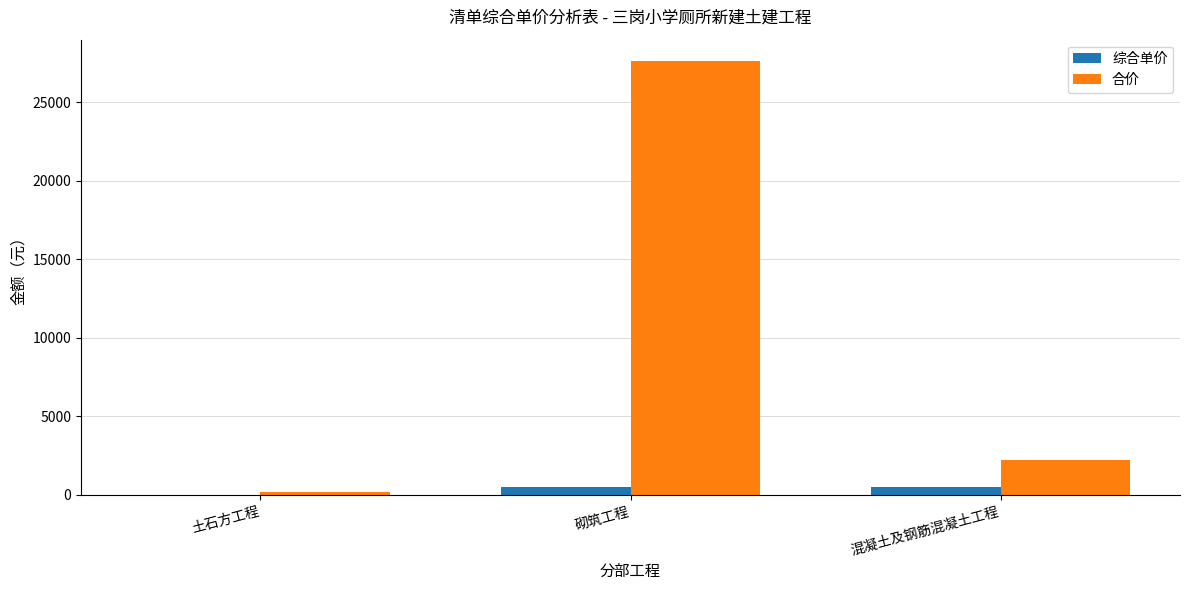

The value of 合价 at 混凝土及钢筋混凝土工程 is 3423.6. True or false?

False